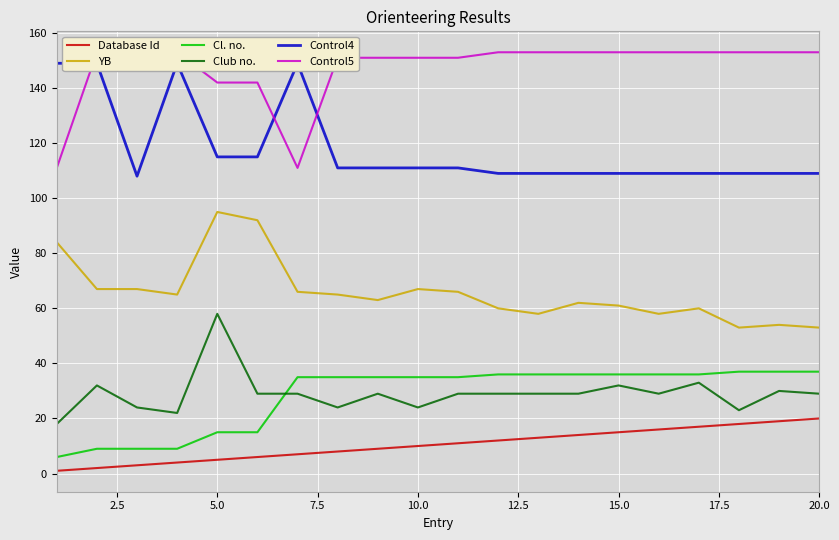

What is the smallest value displayed?

1